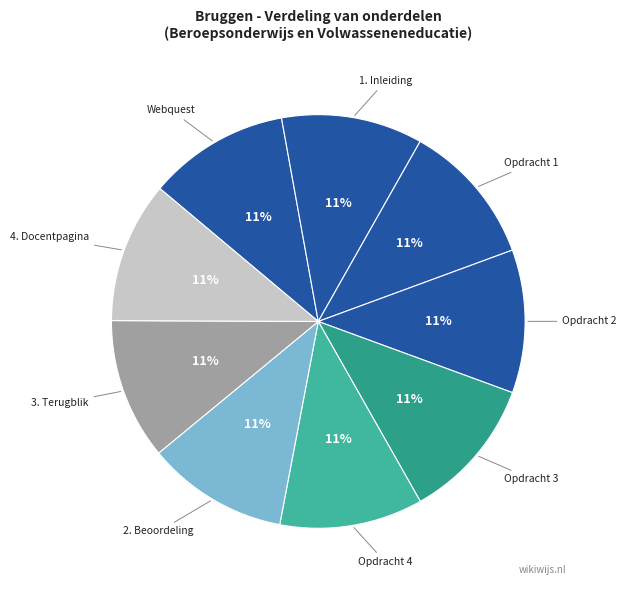

Rank the categories by value from lowest to highest.

Webquest, 1. Inleiding, 2. Beoordeling, 3. Terugblik, 4. Docentpagina, Opdracht 1, Opdracht 2, Opdracht 4, Opdracht 3